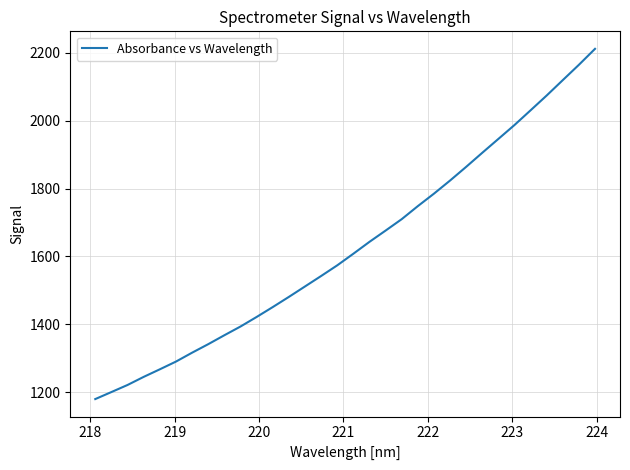

What is the smallest value displayed?

1179.8